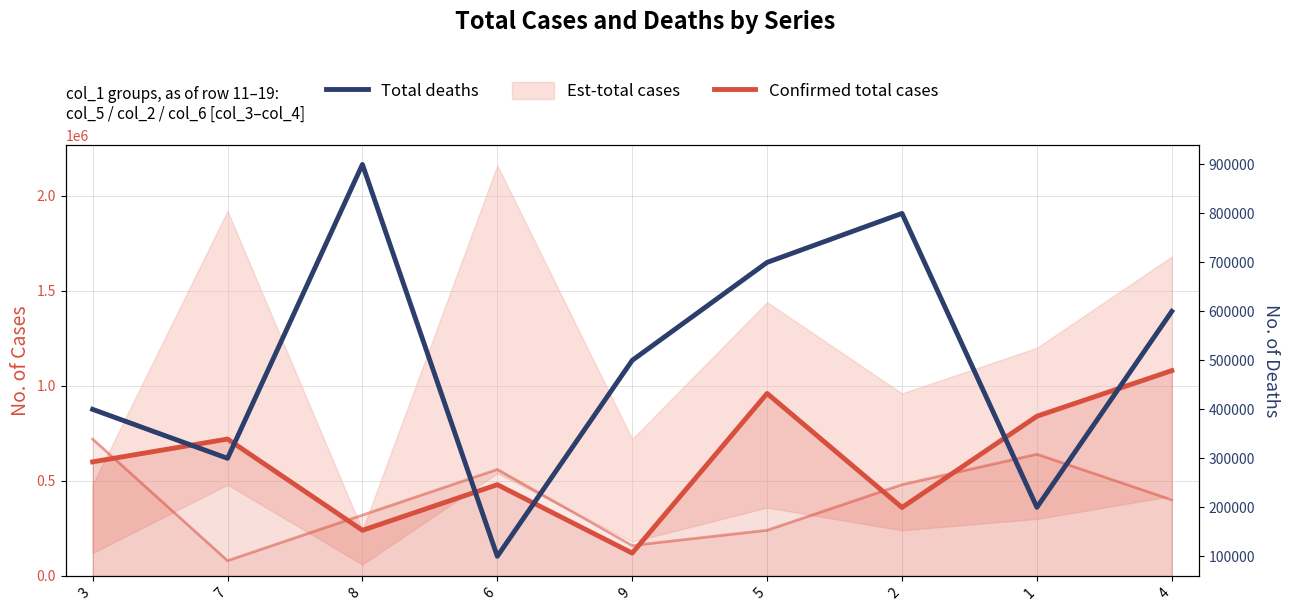

What is the approximate value of Lower confirmed at 7, to the nearest 10?

80000